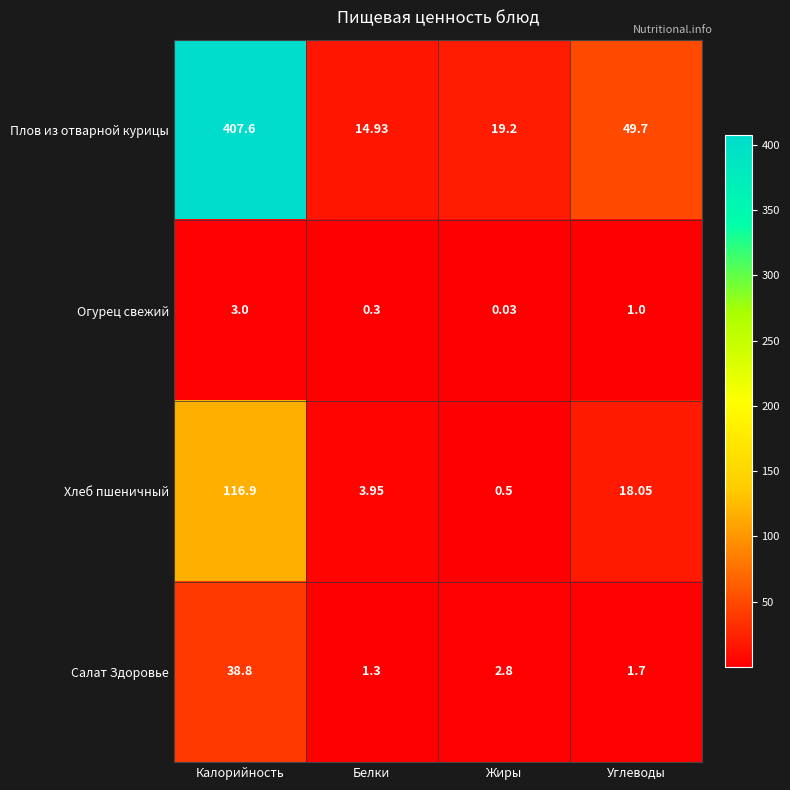

Between Калорийность and Белки, which series saw the biggest shift?

Плов из отварной курицы